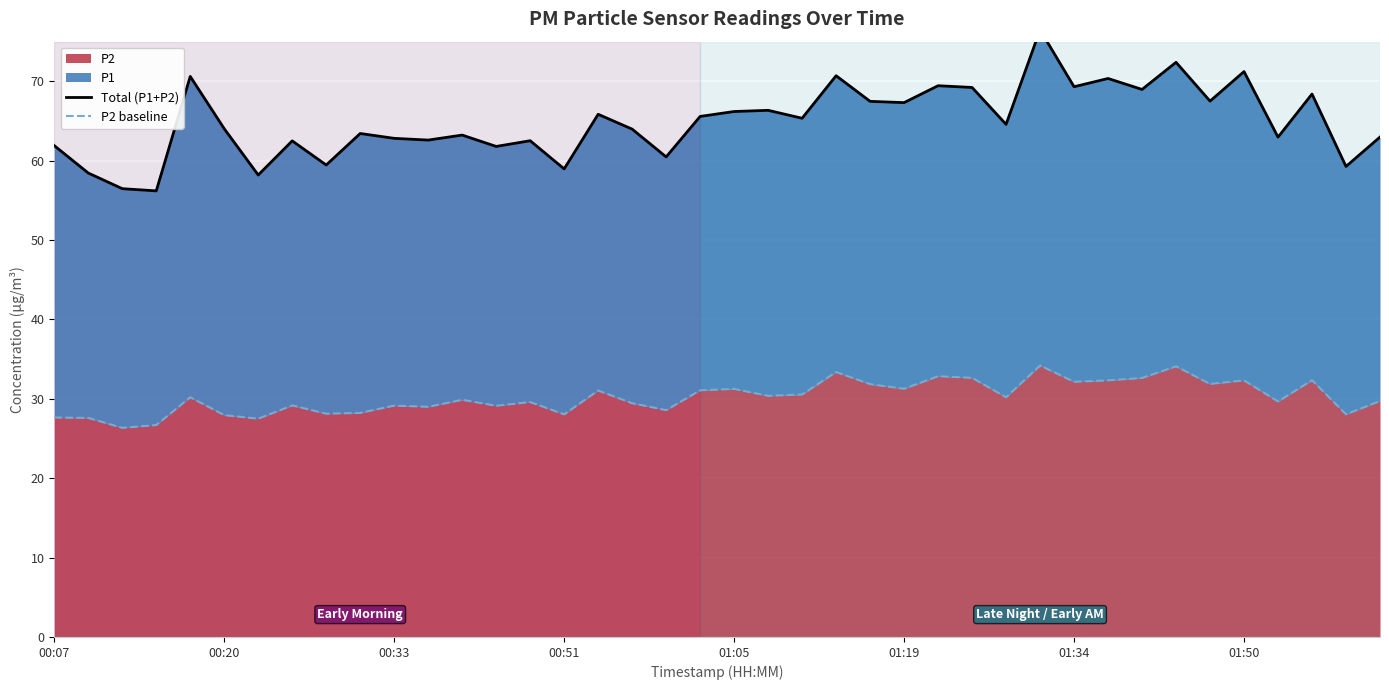

What is the minimum value for P2?

26.4